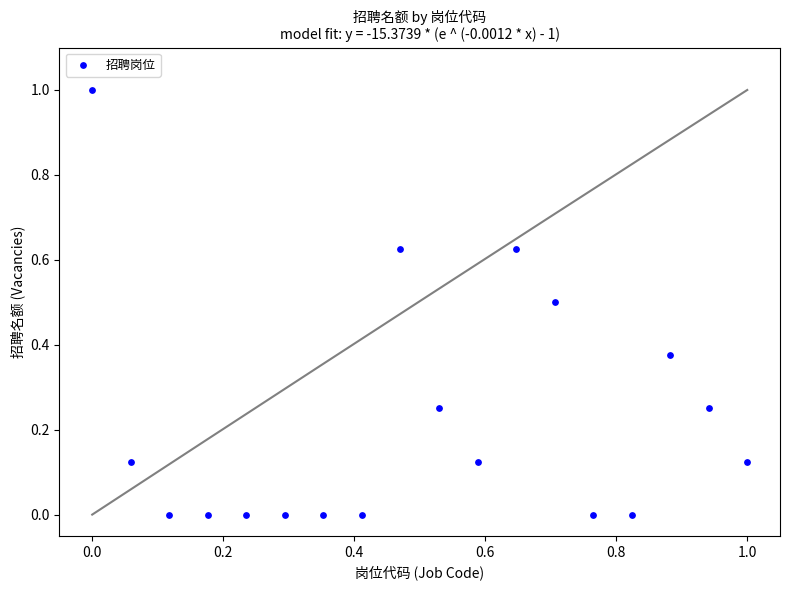

What is the range of Y values (max minus min)?

1.0